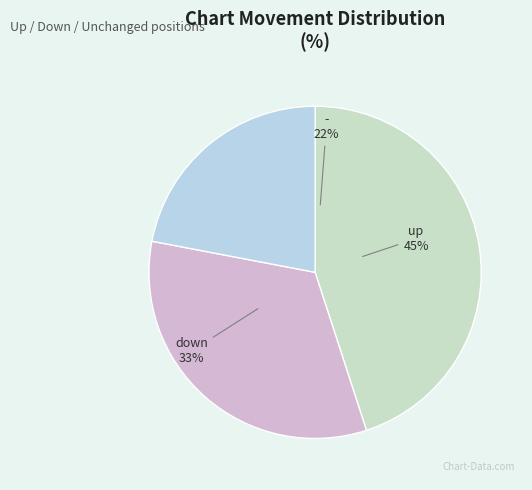

Count the number of slices in the pie.

3